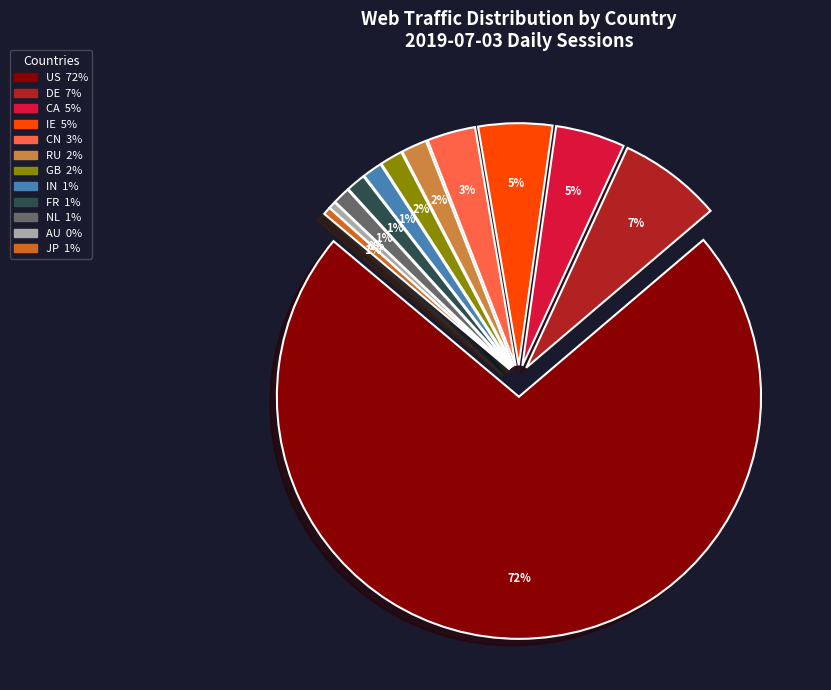

Is it true that NL is 11% of the pie?

False